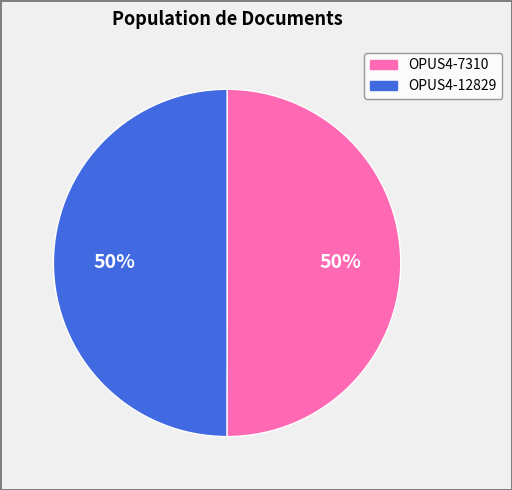

The OPUS4-12829 slice represents 50% of the pie. True or false?

True